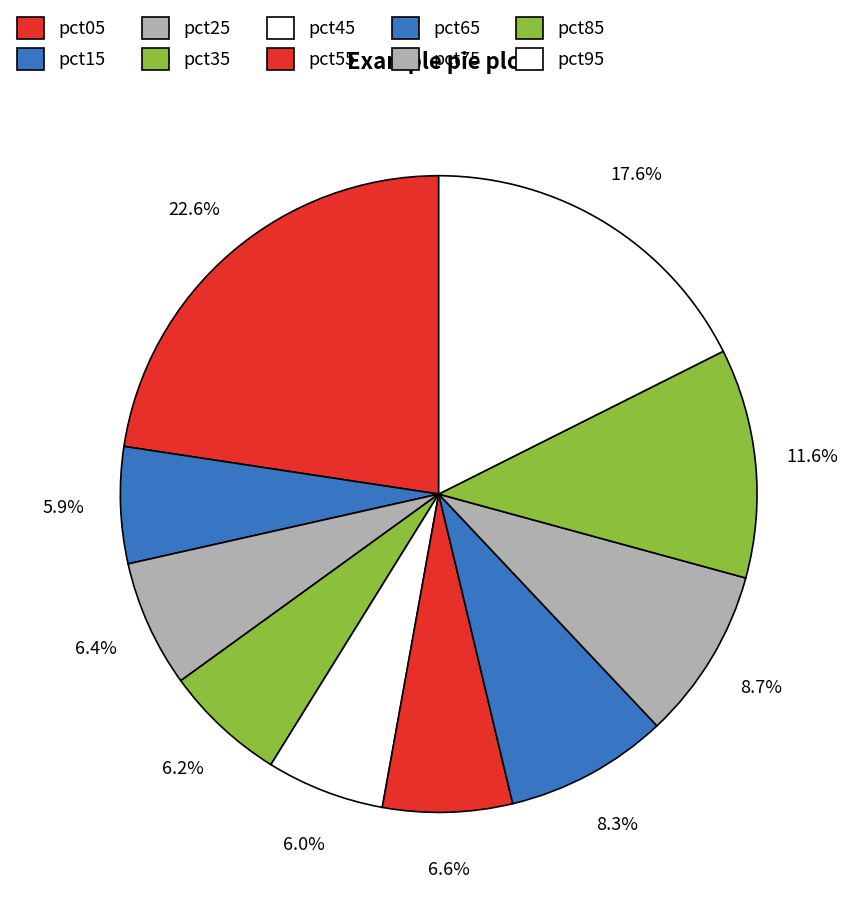

What percentage is the pct15 slice, to the nearest percent?

6%